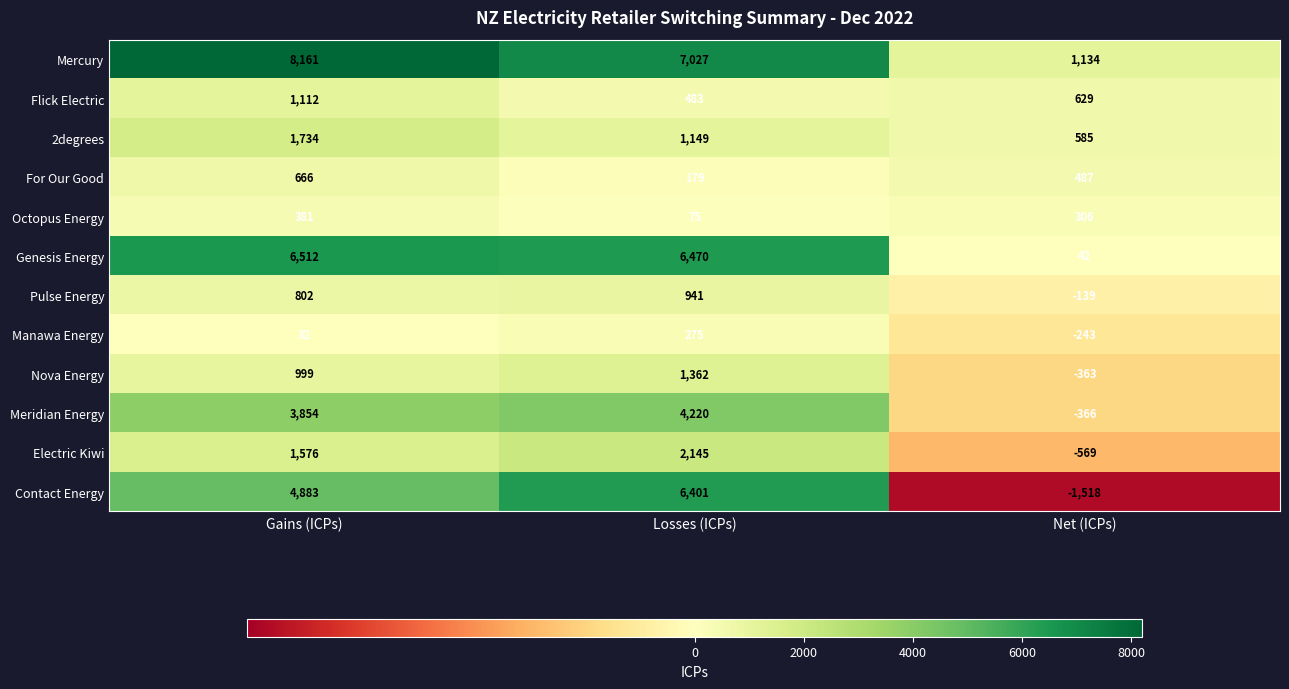

Between Losses (ICPs) and Net (ICPs), which series saw the biggest shift?

Contact Energy